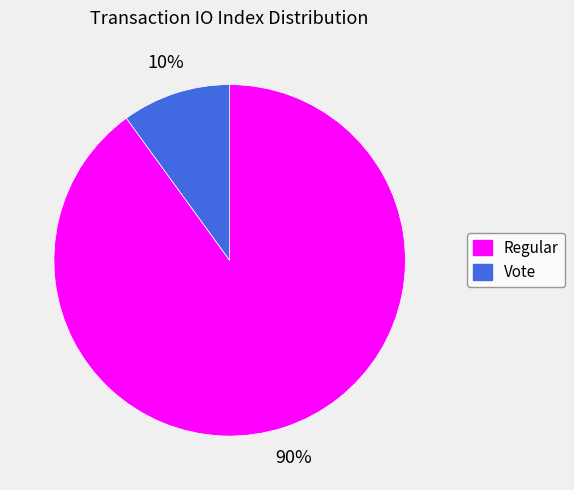

To the nearest percent, what is the average slice percentage?

50%